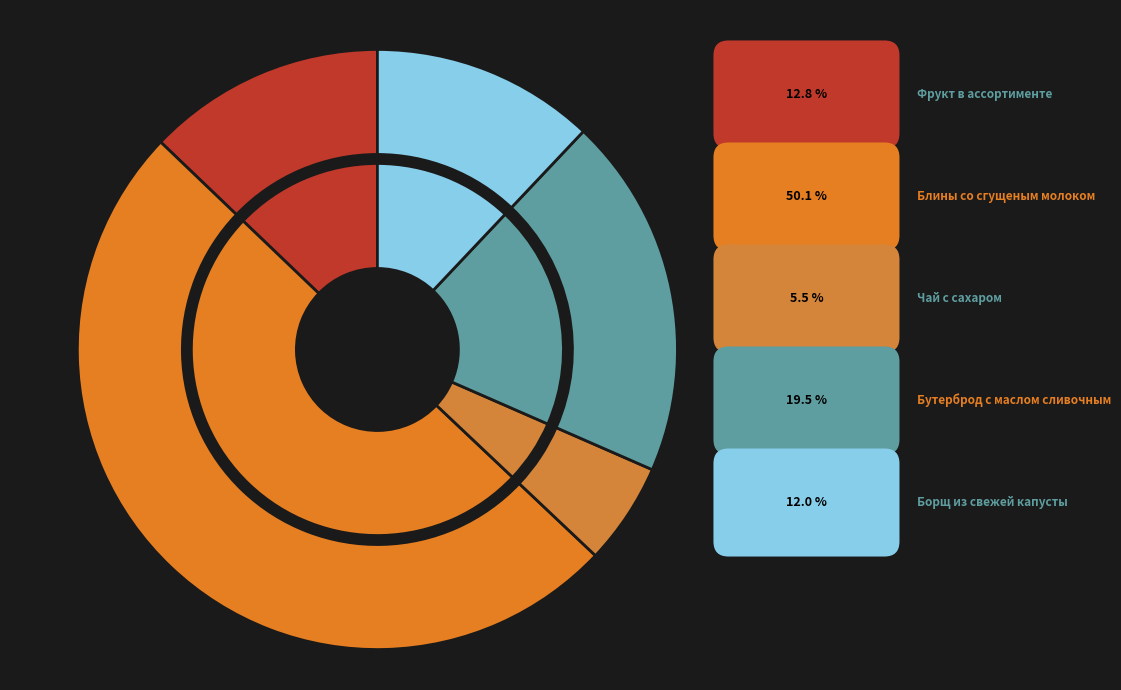

How many segments does this pie chart have?

8